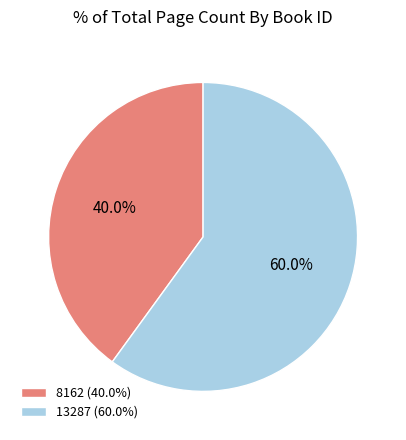

To the nearest percent, what is the average slice percentage?

50%